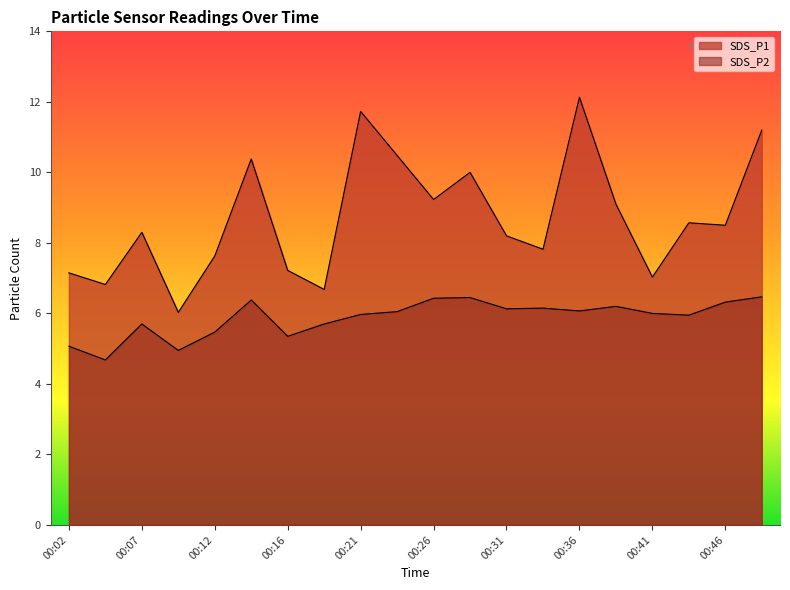

What is the value of the SDS_P1 point at the 2nd from the left?

6.8